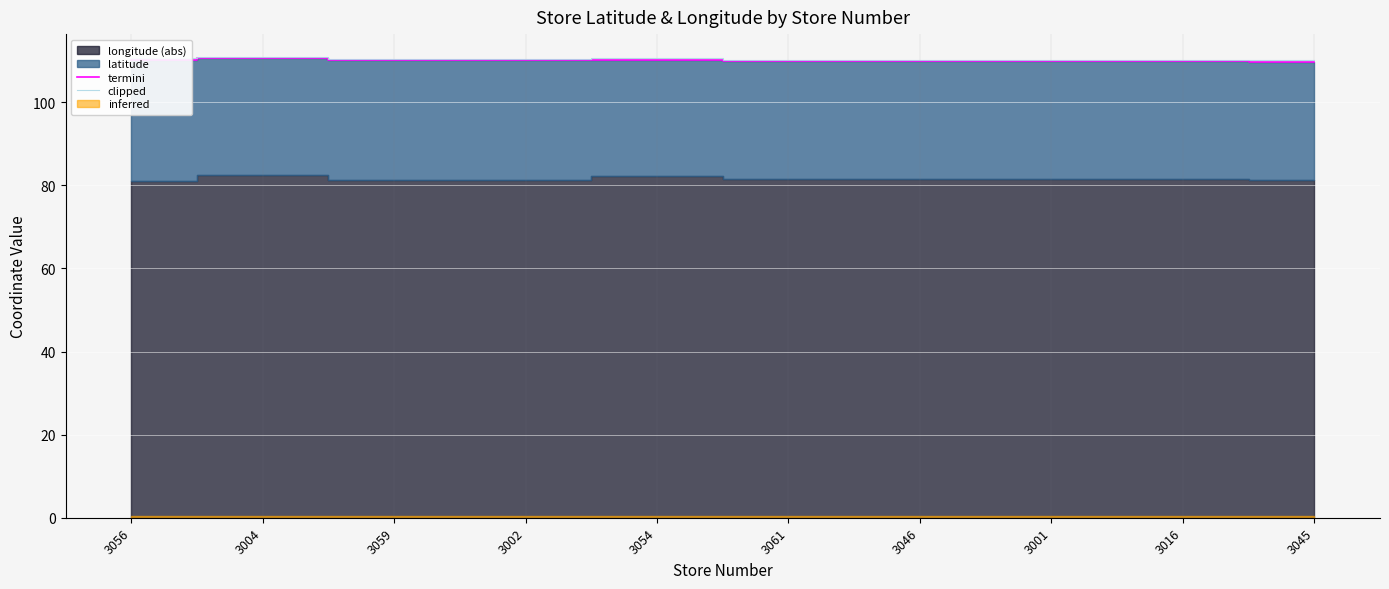

True or false: clipped and termini cross at least once.

False